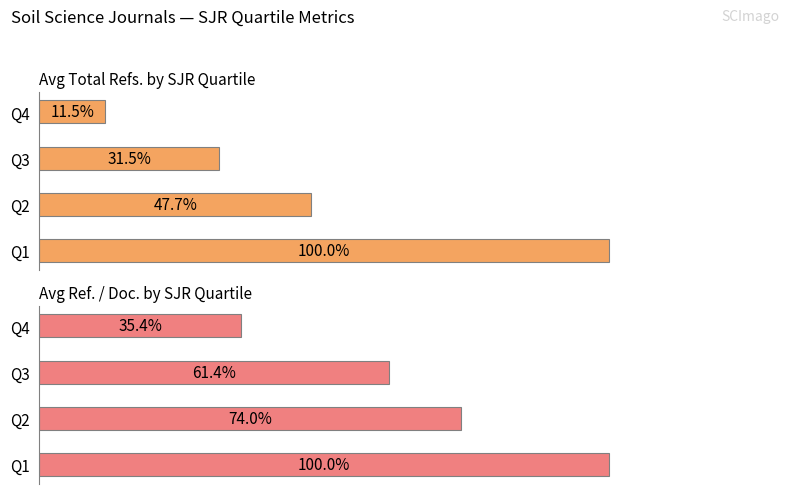

Count the number of categories in the chart.

4